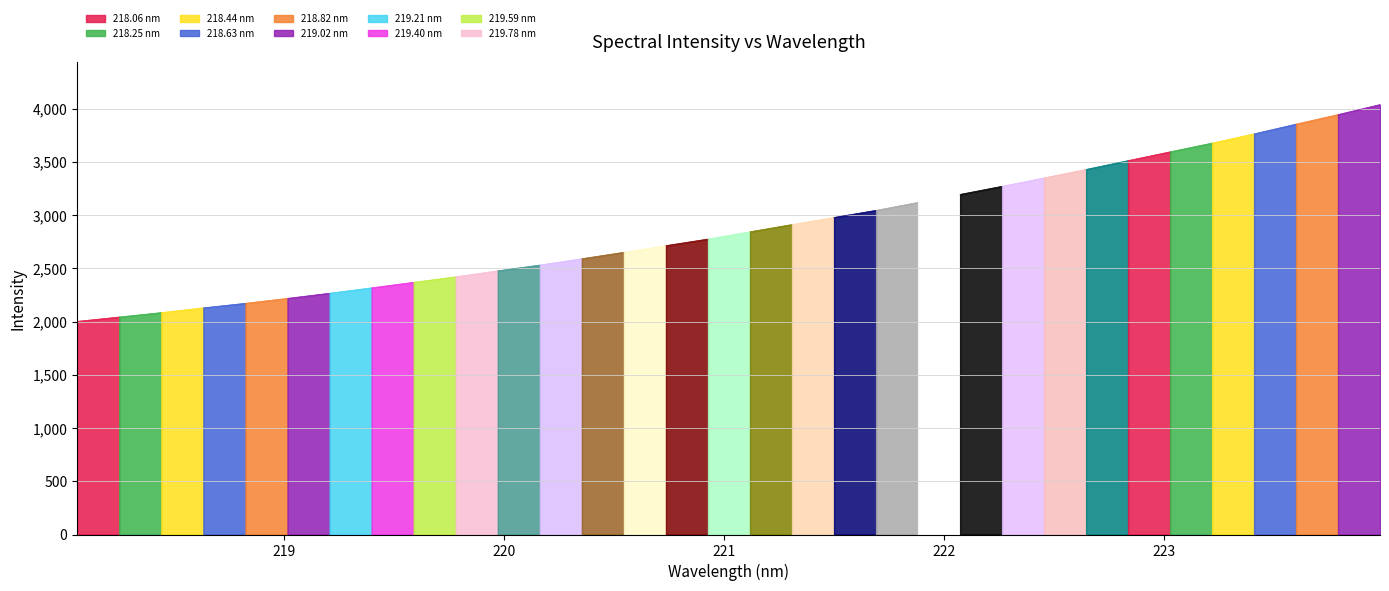

What is the value of the 12th point from the left?

2531.1